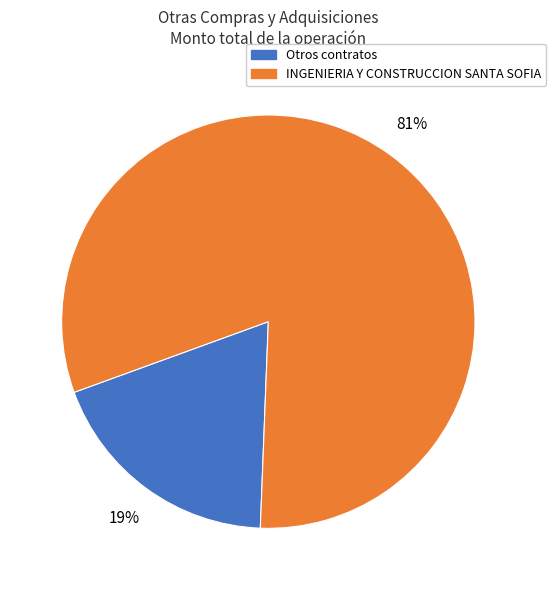

Count the number of slices in the pie.

2